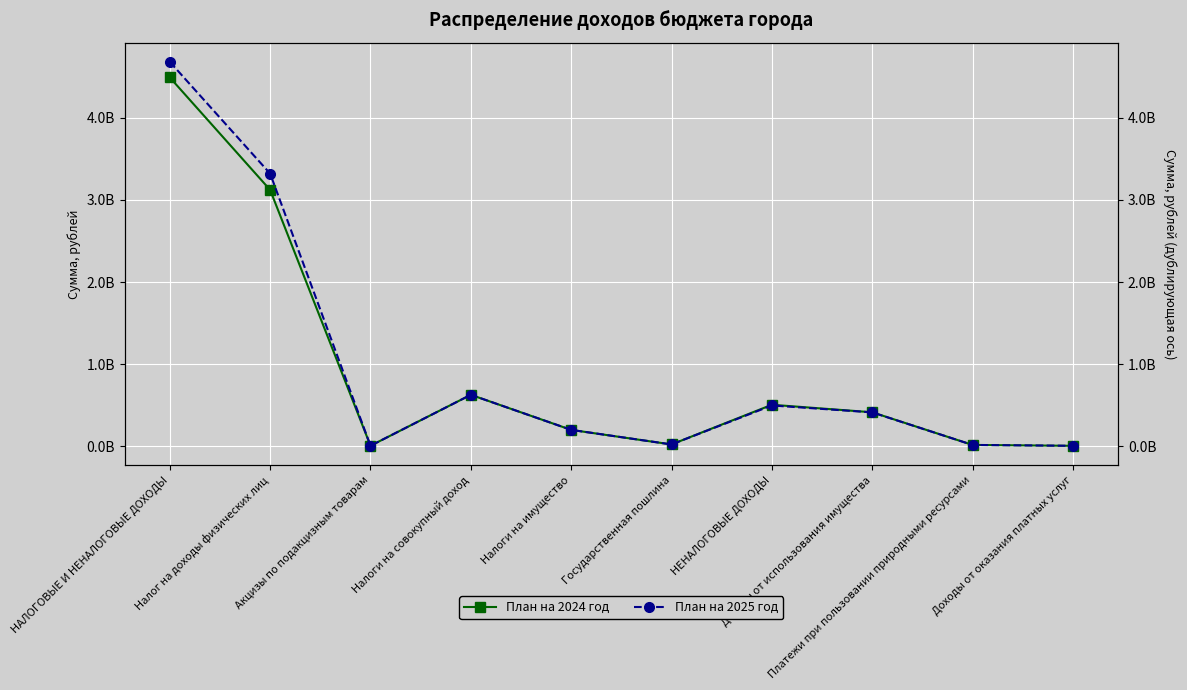

Read the План на 2025 год value at Налоги на имущество, to the nearest 100.

201439100